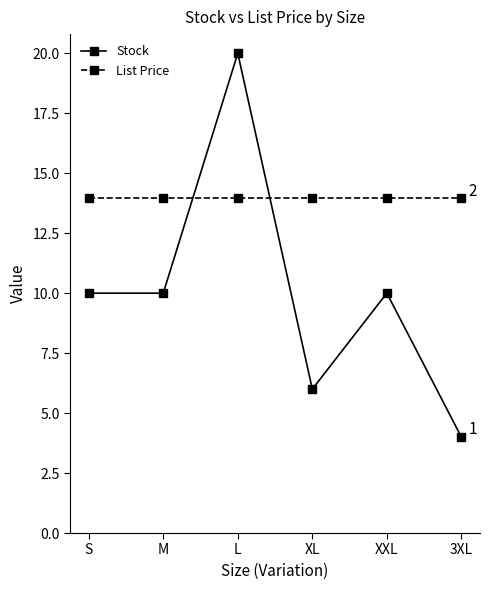

What is the label of the 4th point from the left?

XL